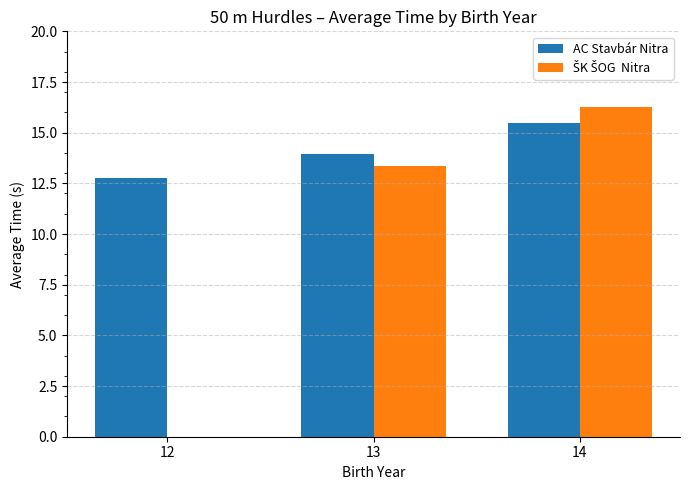

At which category is the sum across all series the highest?

14